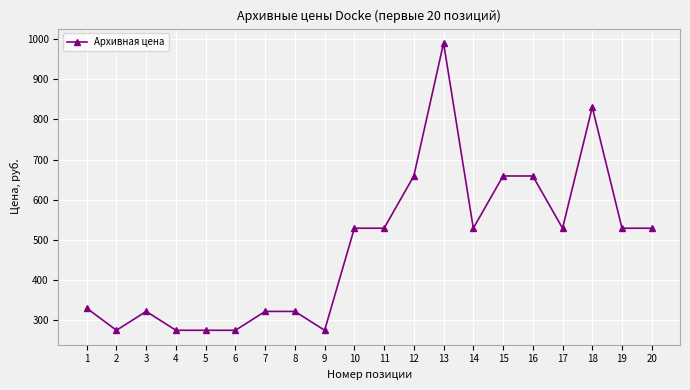

What is the change in value from 6 to 19?

+254